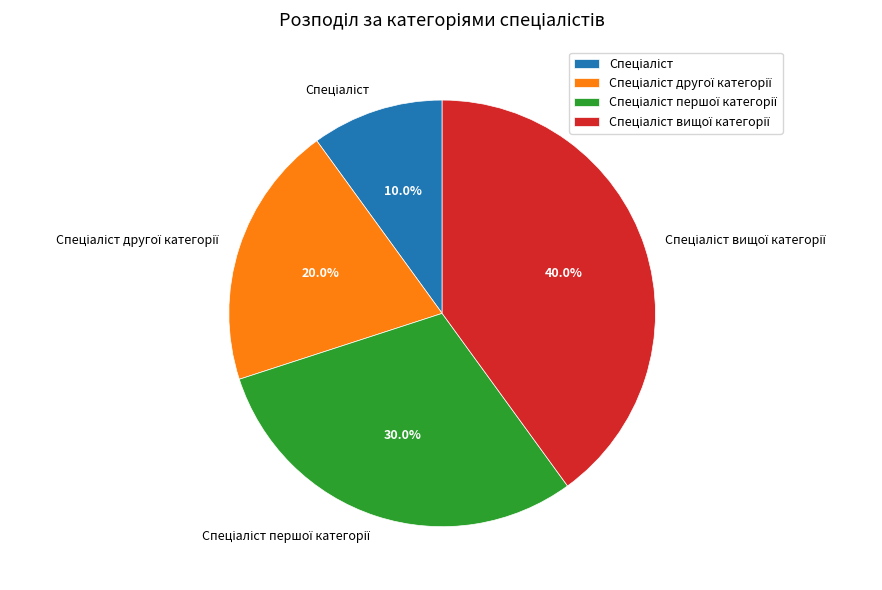

Is there any slice that represents more than half of the pie?

No